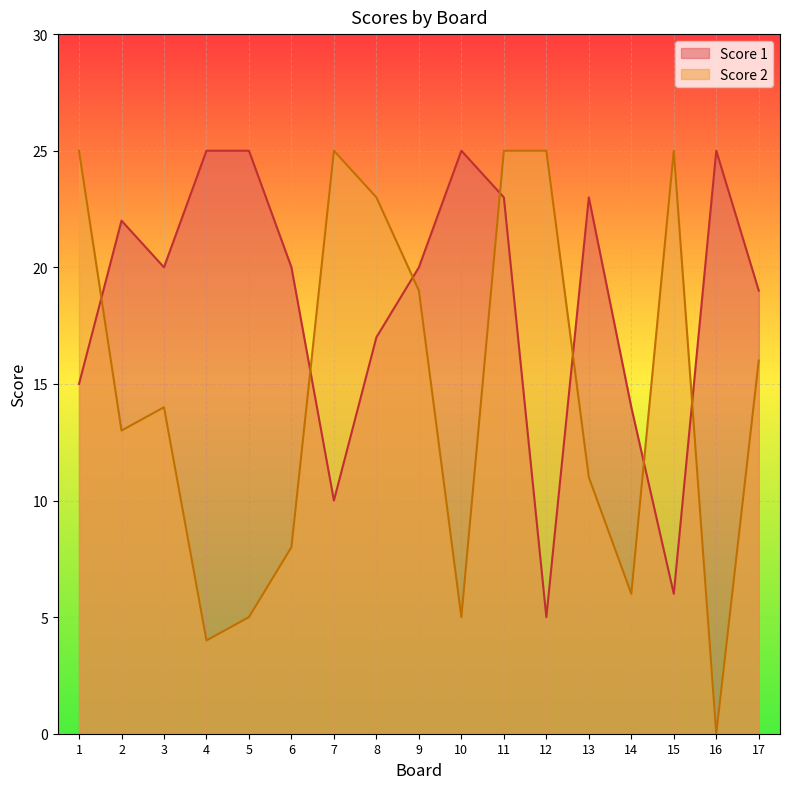

Is the value of Score 2 at 14 greater than the value of Score 1 at 9?

No